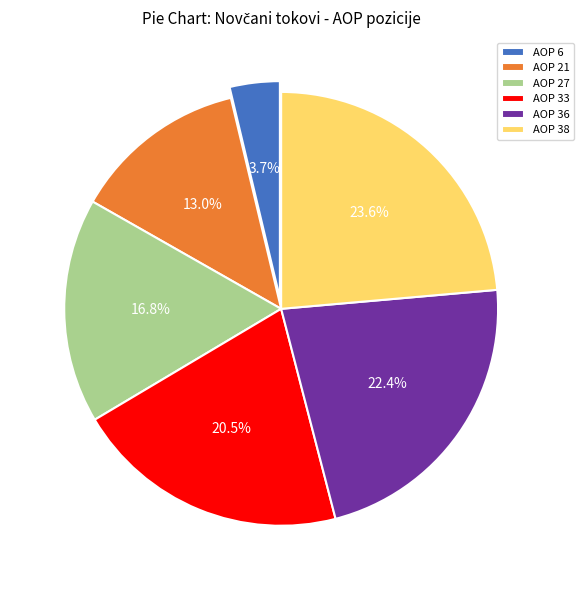

How many segments does this pie chart have?

6